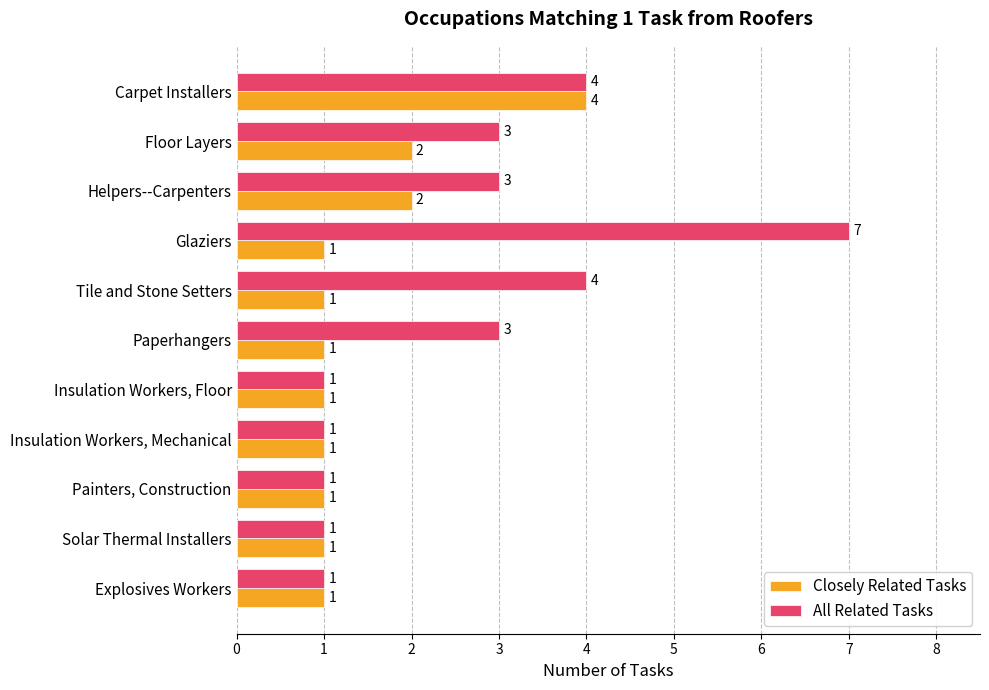

Which series has the largest total across all categories?

All Related Tasks